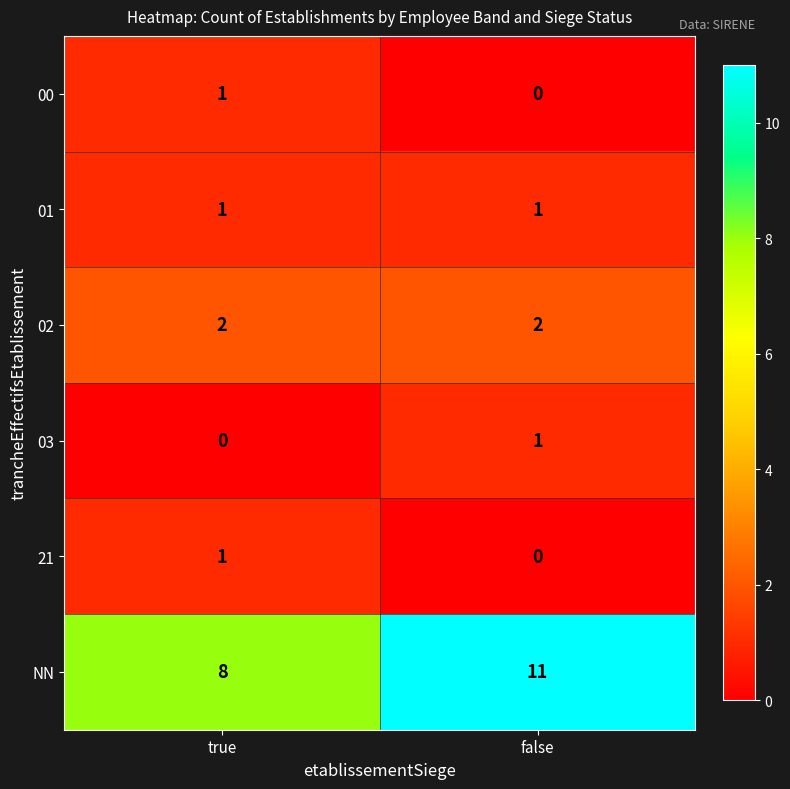

At which label is 21 closest to 0?

false